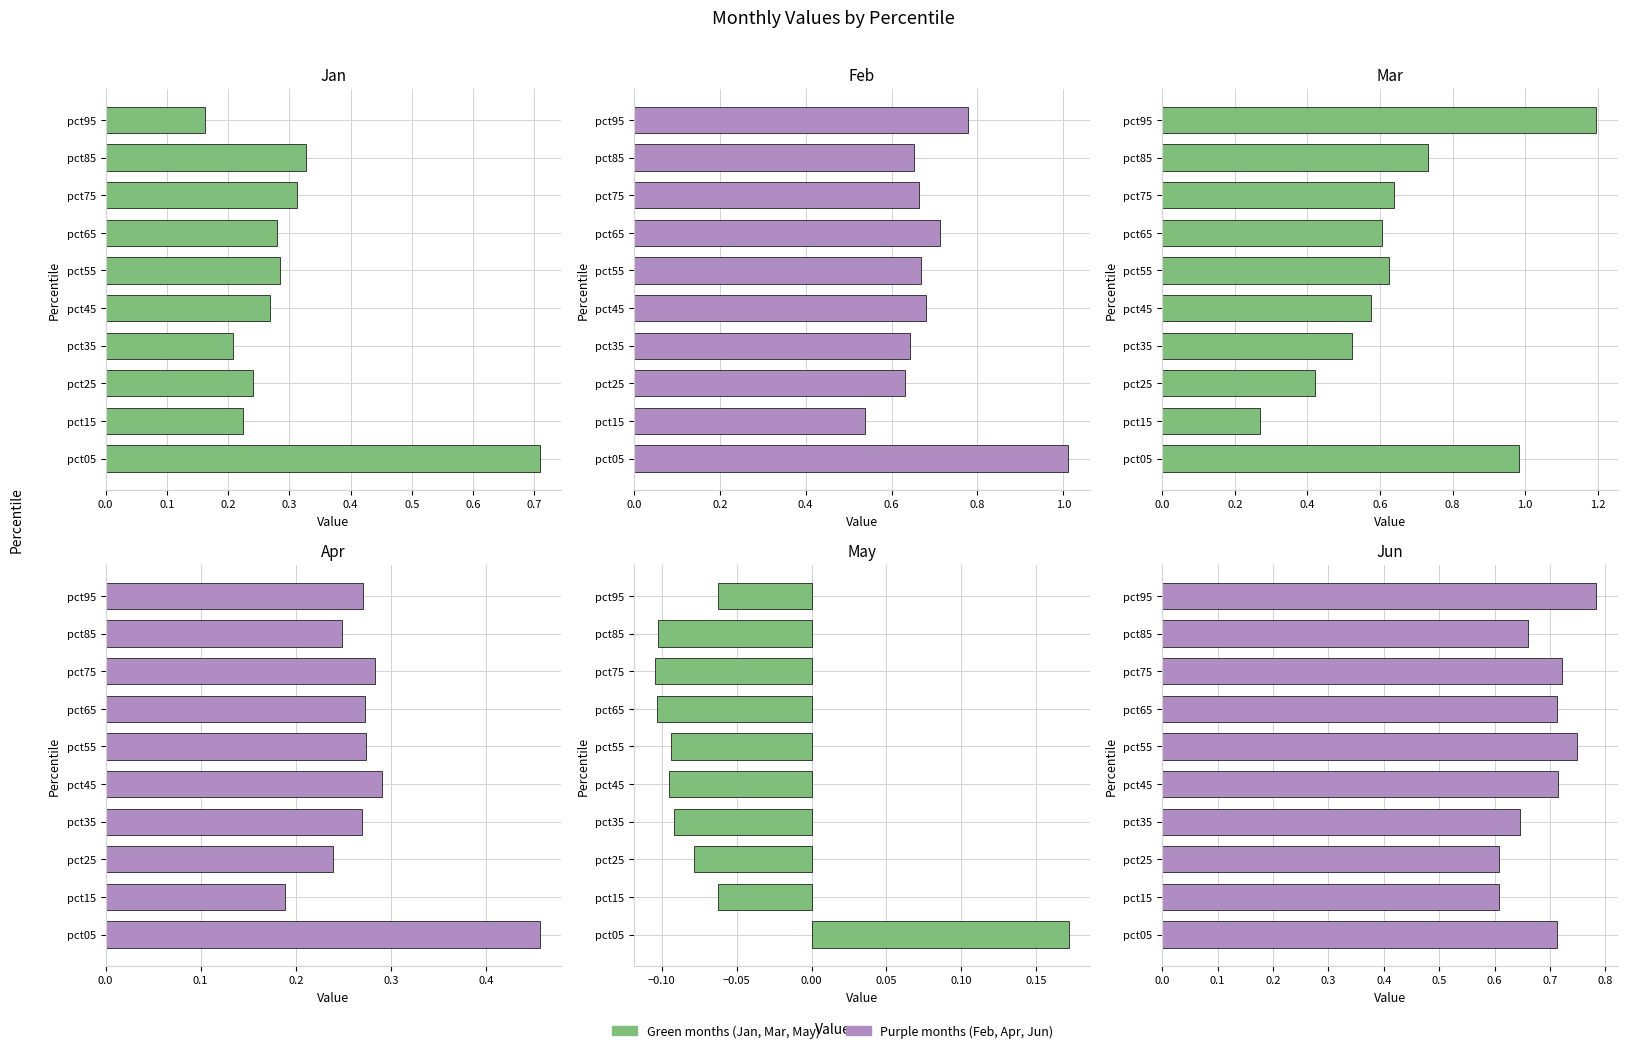

How many bars are there in total?

60